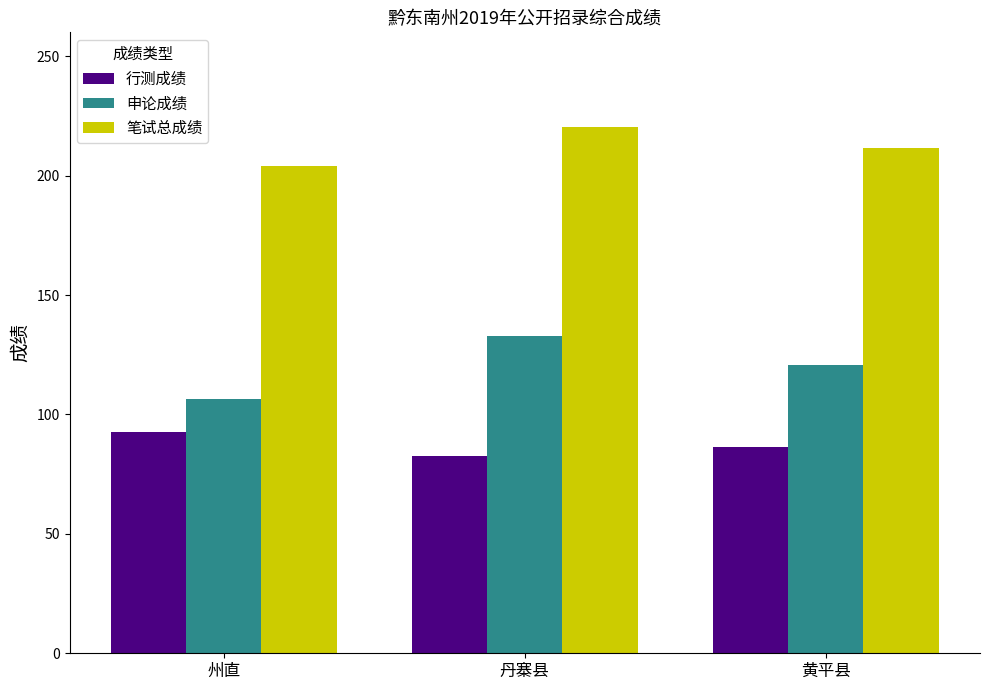

What value does the 笔试总成绩 series have at 丹寨县?

220.5